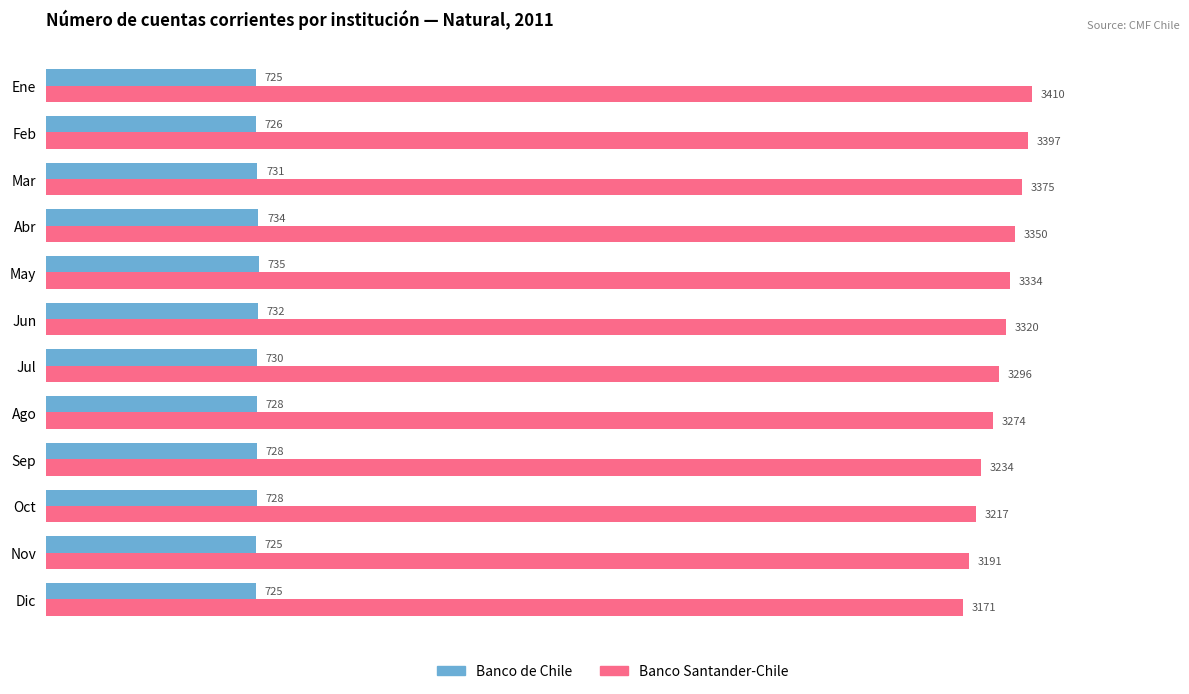

At how many categories does at least one series exceed 1413?

12